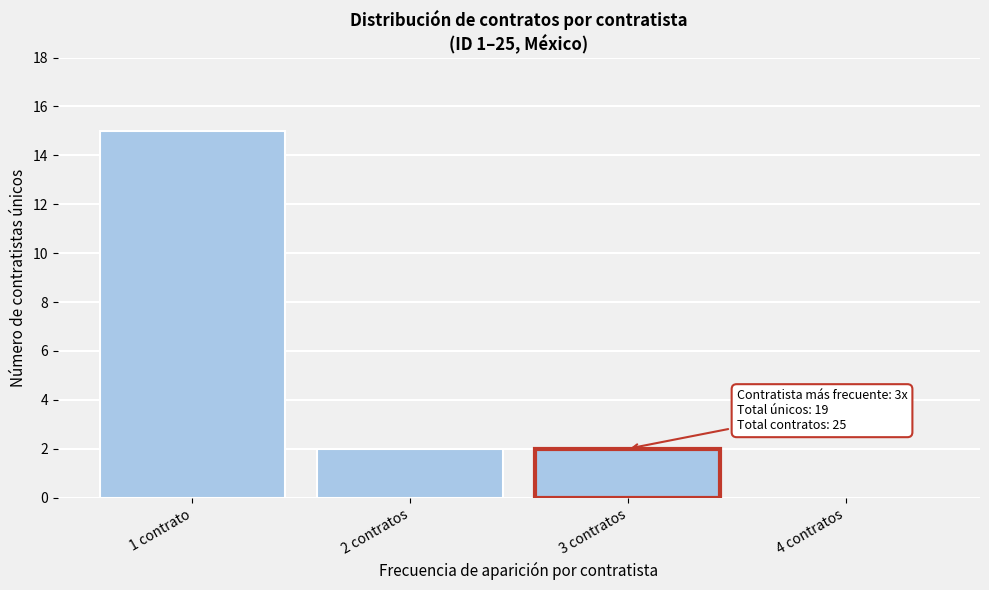

Reading left to right, what are all the values shown in this chart?

1 contrato=15	2 contratos=2	3 contratos=2	4 contratos=0